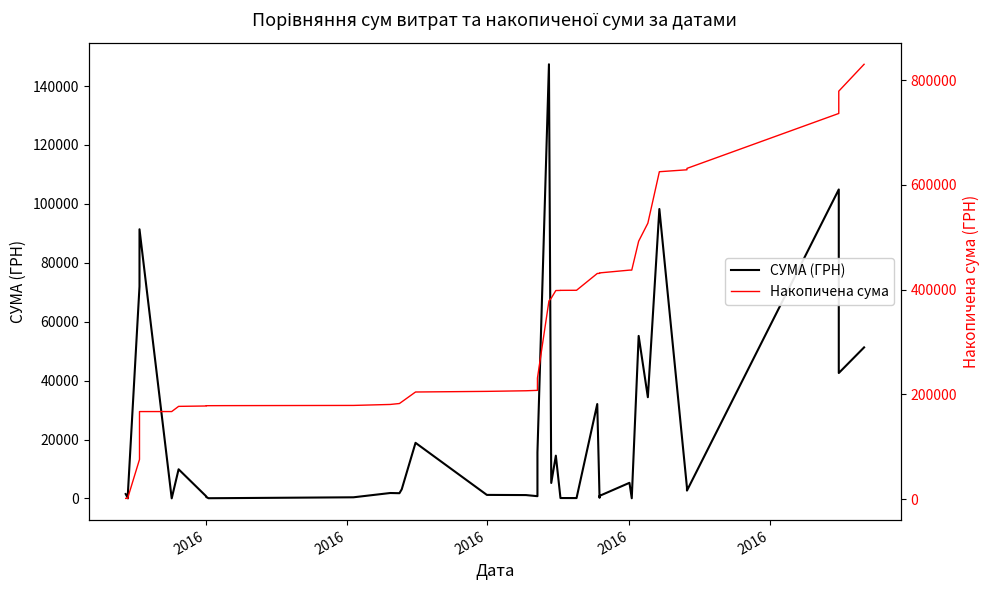

Is it true that СУМА (ГРН) equals 154873.3 at 37?

False